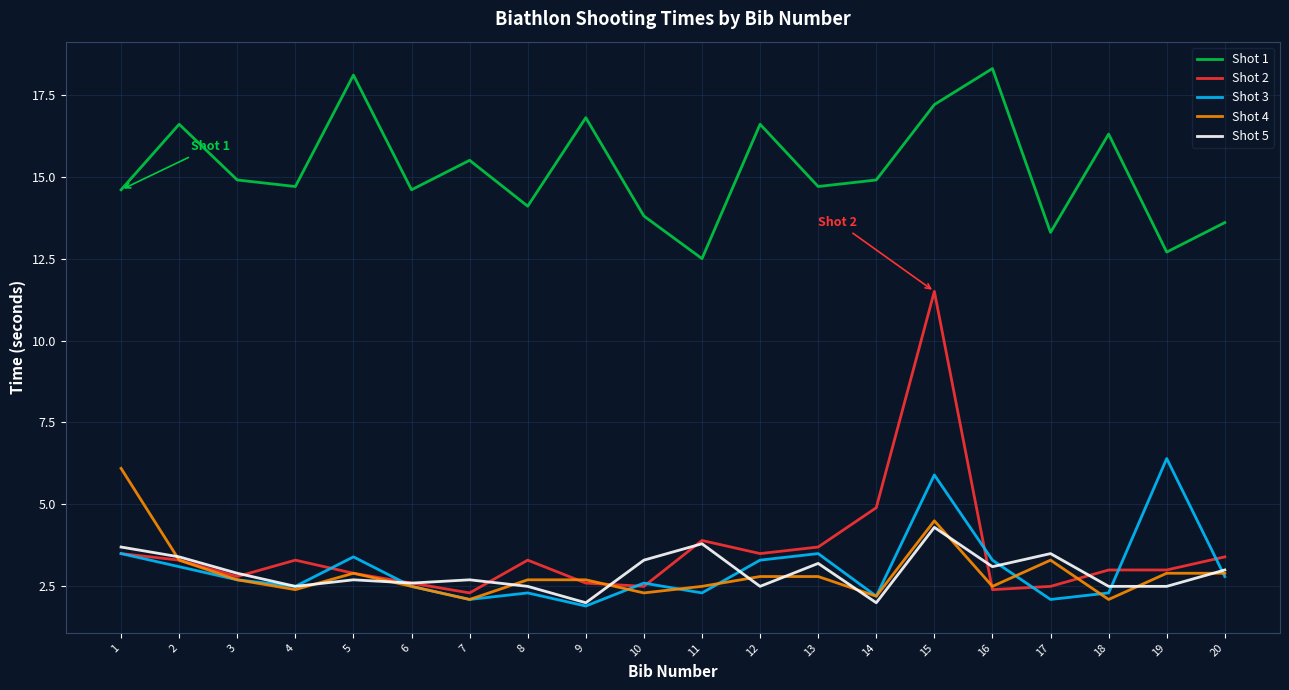

What is the sum of the Shot 2 values at 10 and 15?

14.0